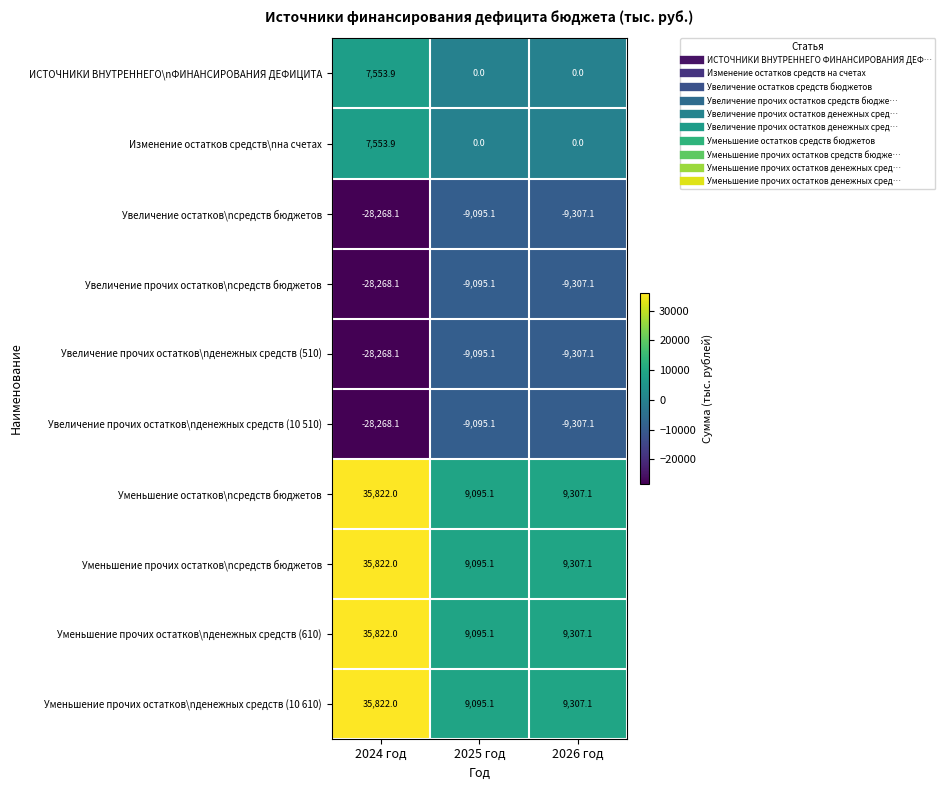

Rank the categories by Уменьшение прочих остатков\nденежных средств (10 610) value from lowest to highest.

2025 год, 2026 год, 2024 год